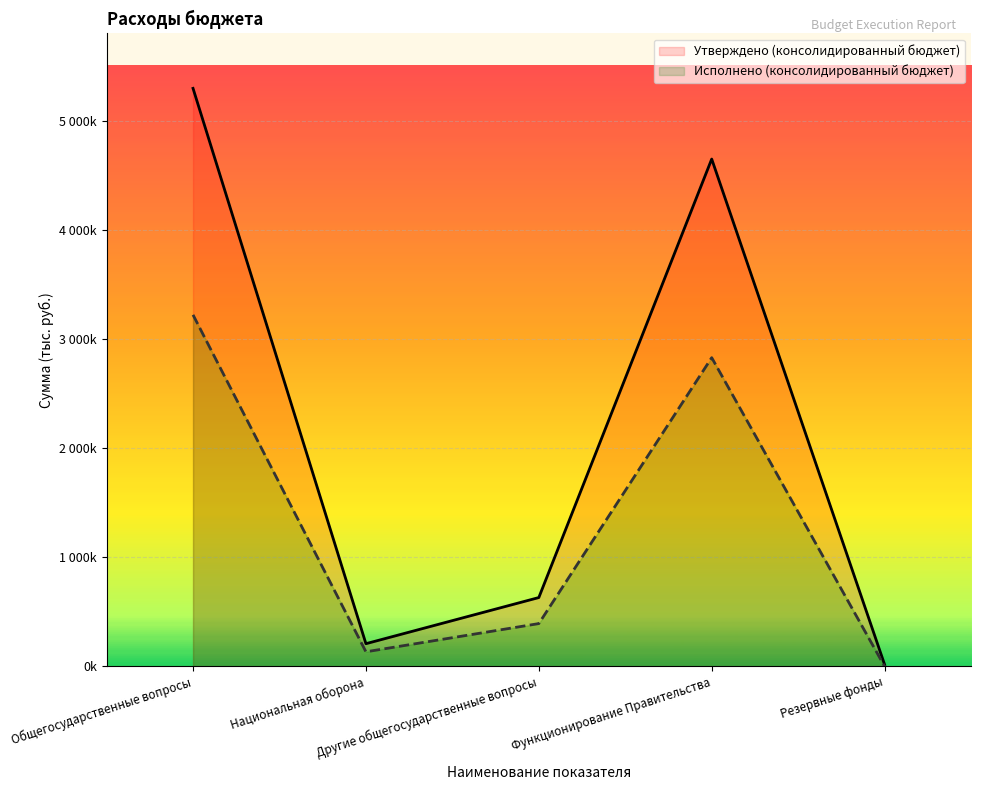

The Утверждено (консолидированный бюджет) series shows 1387314.9 at Функционирование Правительства. True or false?

False